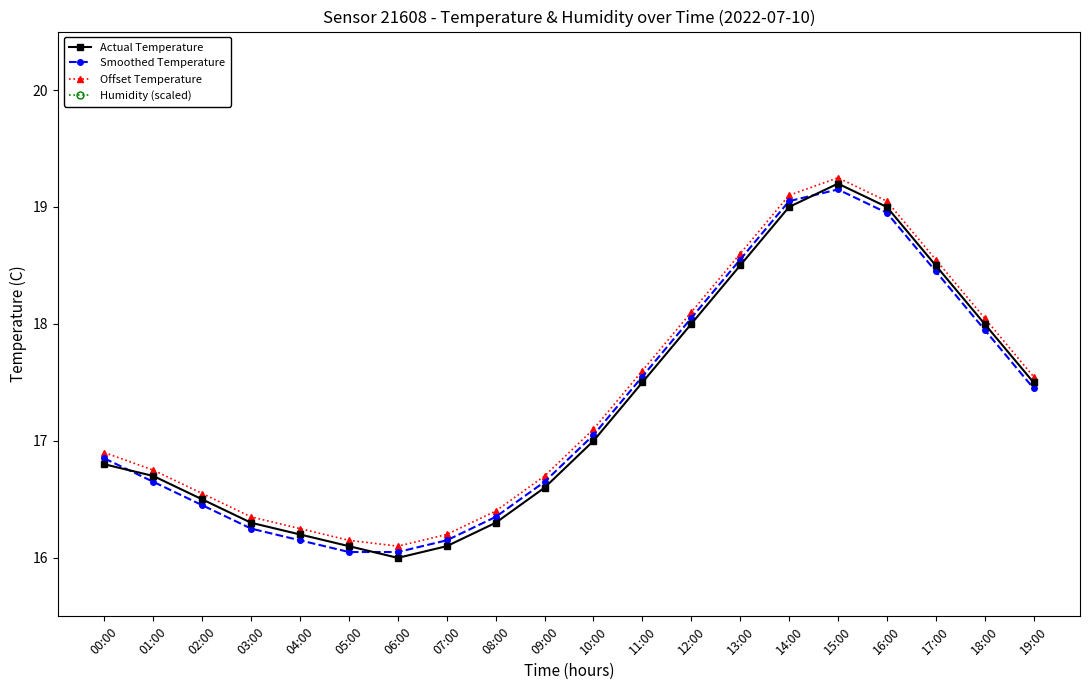

At which category is the sum across all series the highest?

15:00